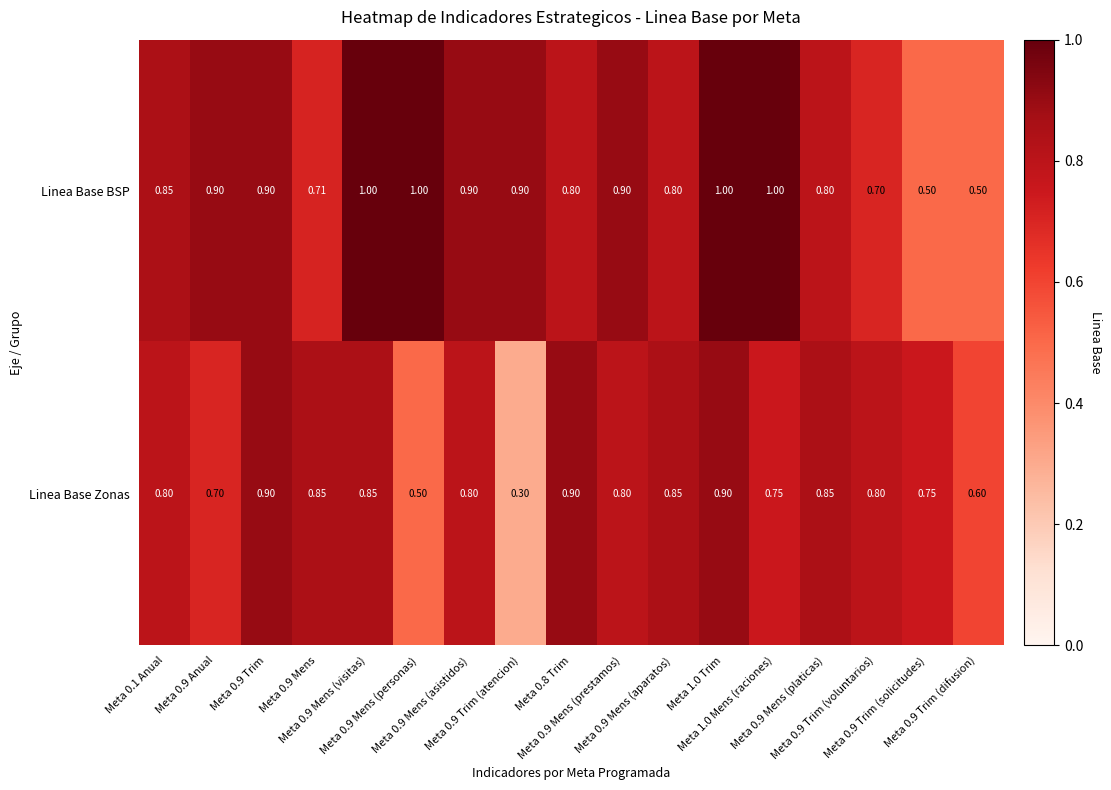

Which series has the largest total across all categories?

Linea Base BSP